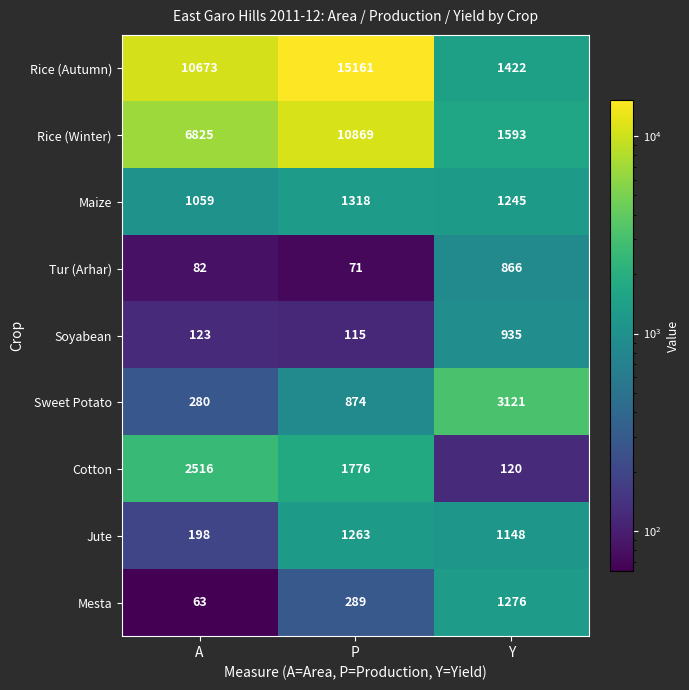

Rank the series at A from lowest to highest value.

Mesta, Tur (Arhar), Soyabean, Jute, Sweet Potato, Maize, Cotton, Rice (Winter), Rice (Autumn)